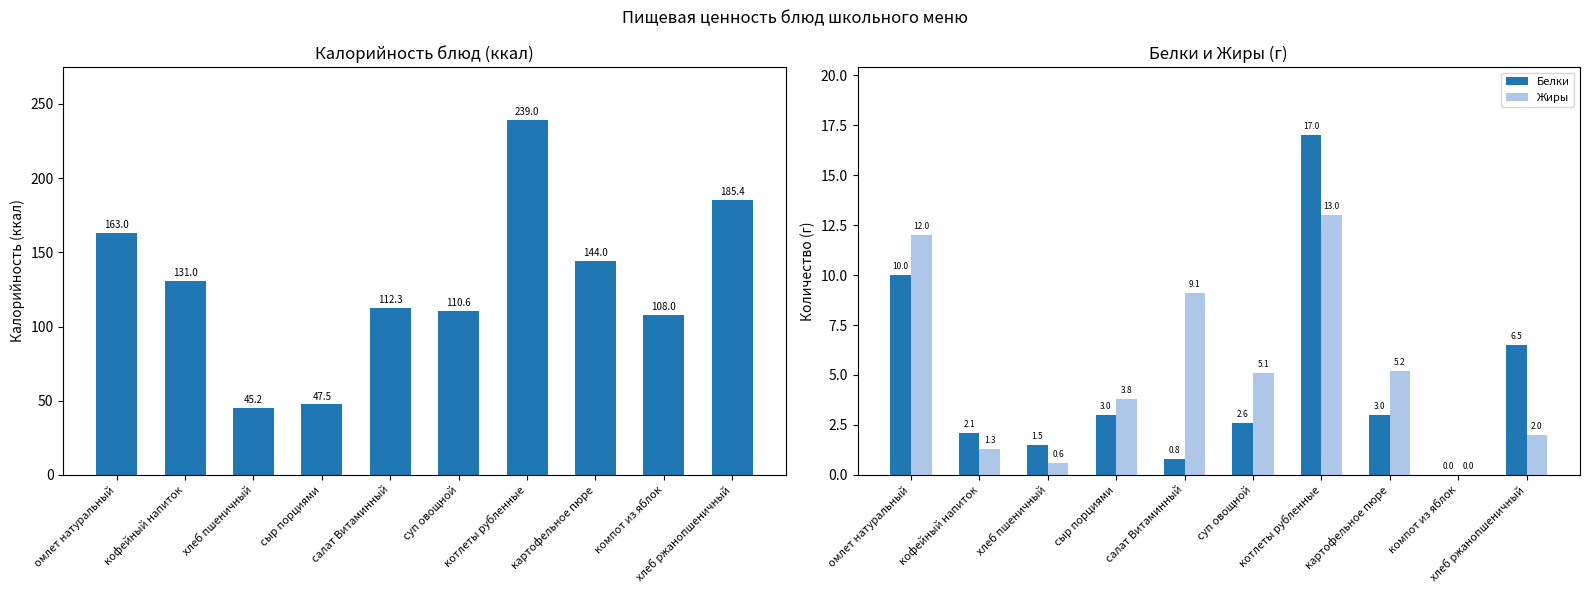

What is the maximum value shown in the chart?

239.0